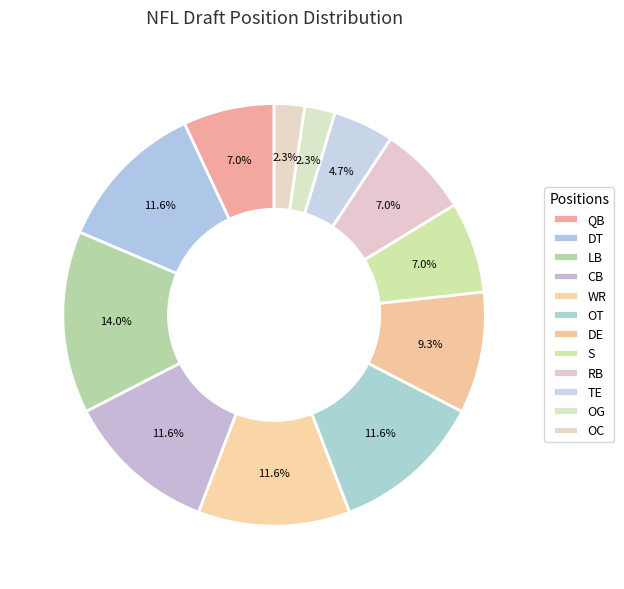

How many slices are in this pie chart?

12